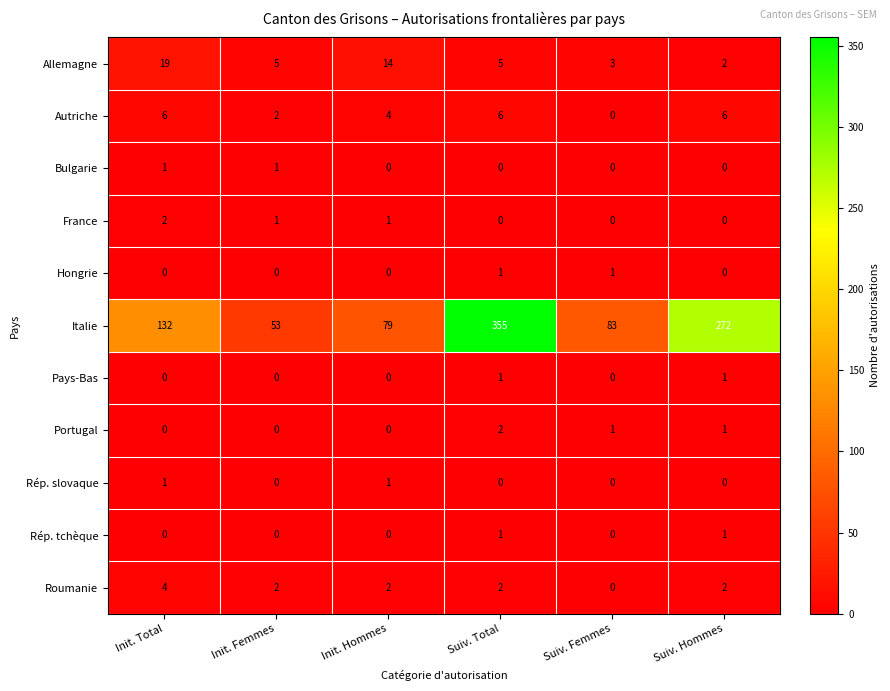

Is it true that Italie equals 272 at Suiv. Hommes?

True